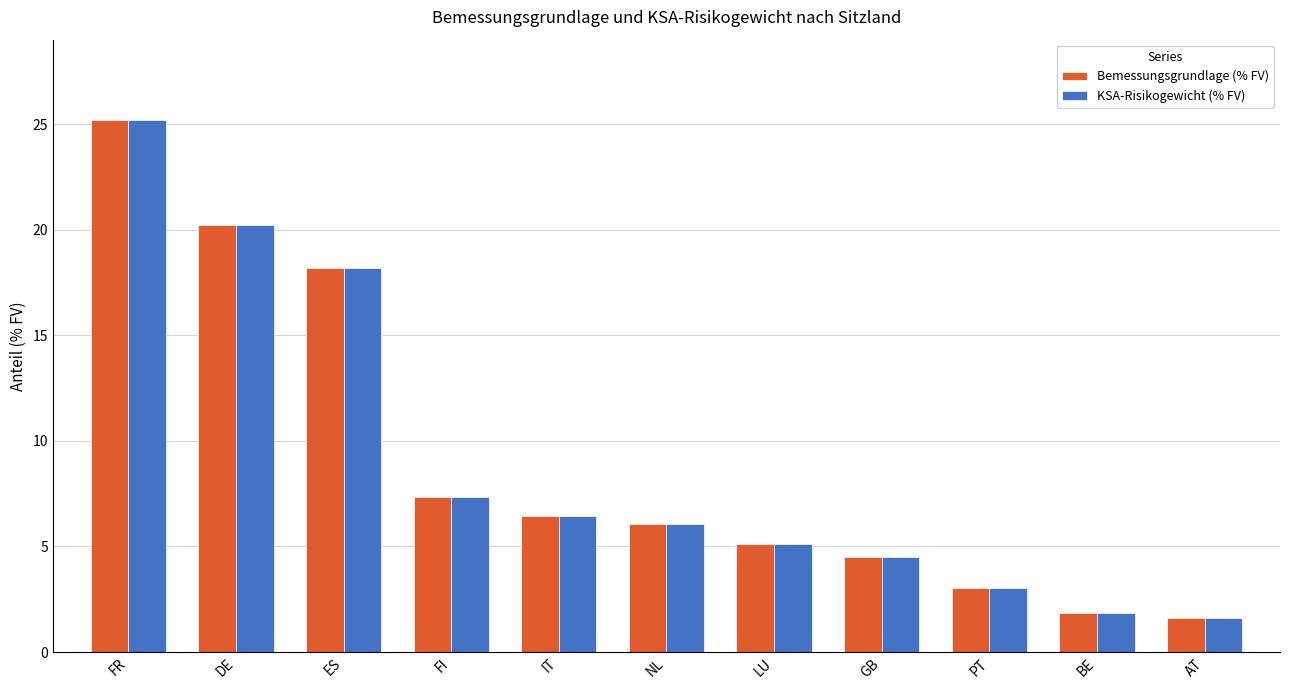

Is the value of Bemessungsgrundlage (% FV) at PT greater than the value of KSA-Risikogewicht (% FV) at DE?

No